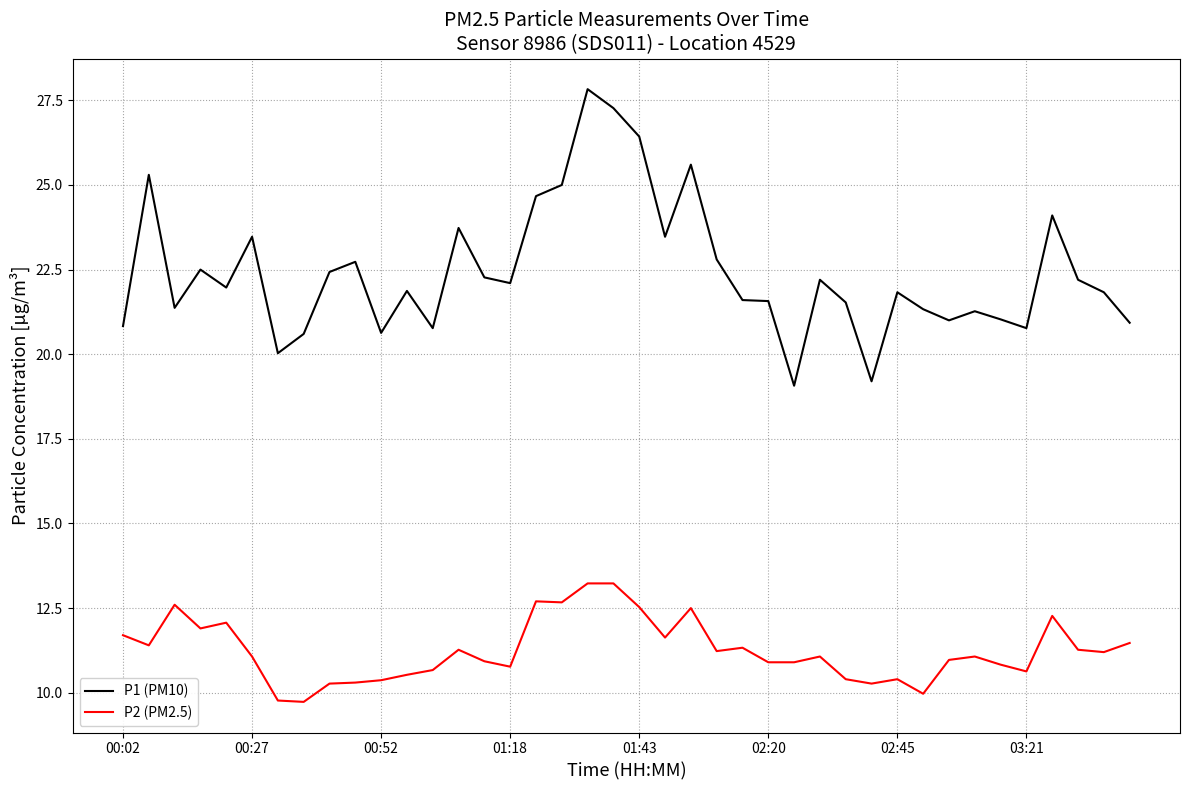

What is the minimum value for P1 (PM10)?

19.1